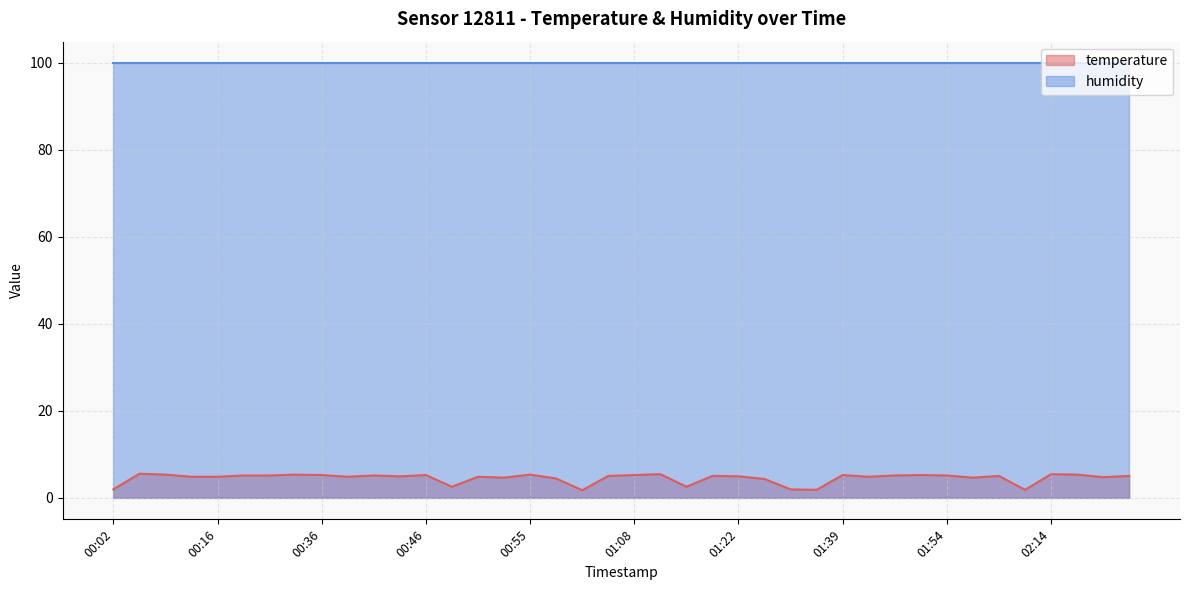

Between 00:46 and 01:59, which is larger?

00:46